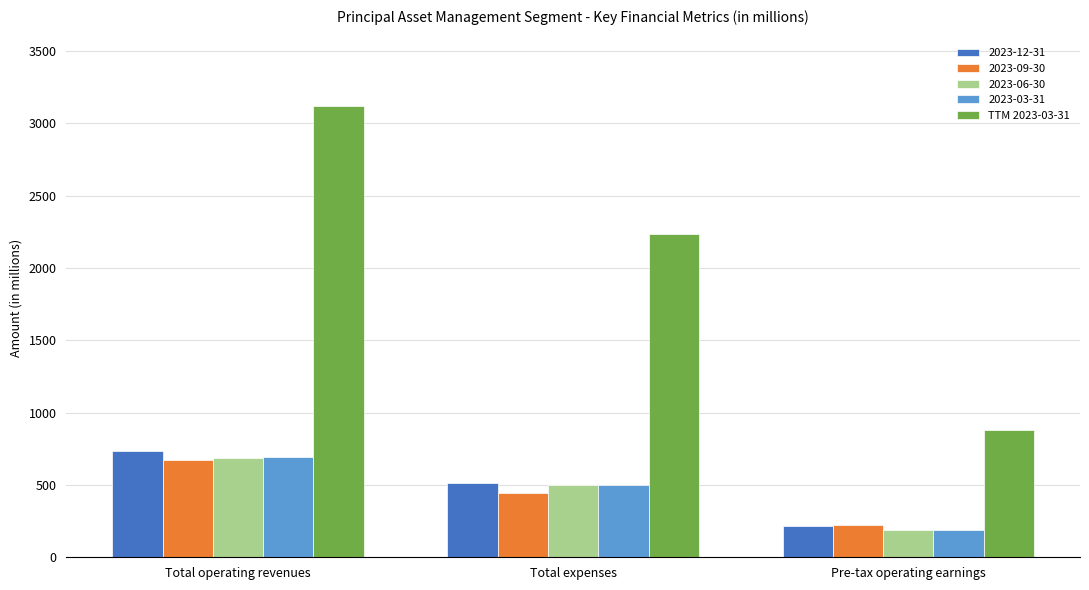

What is the difference between the second highest and minimum values in the TTM 2023-03-31 series?

1351.1